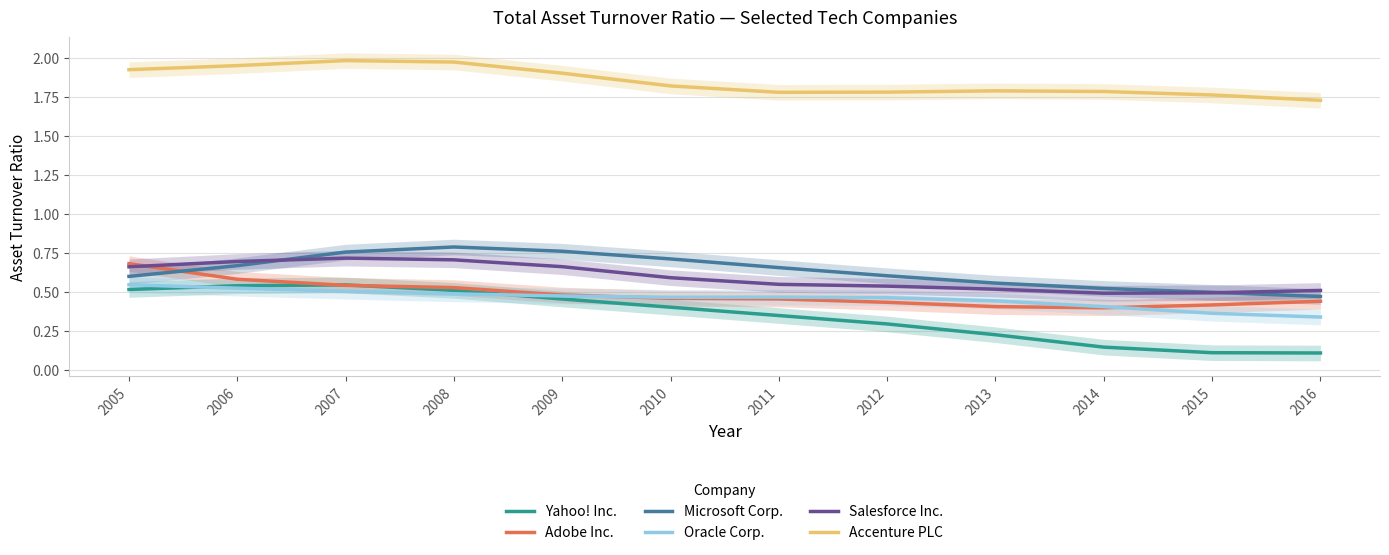

What is the value of the Yahoo! Inc. point at the 11th from the left?

0.1